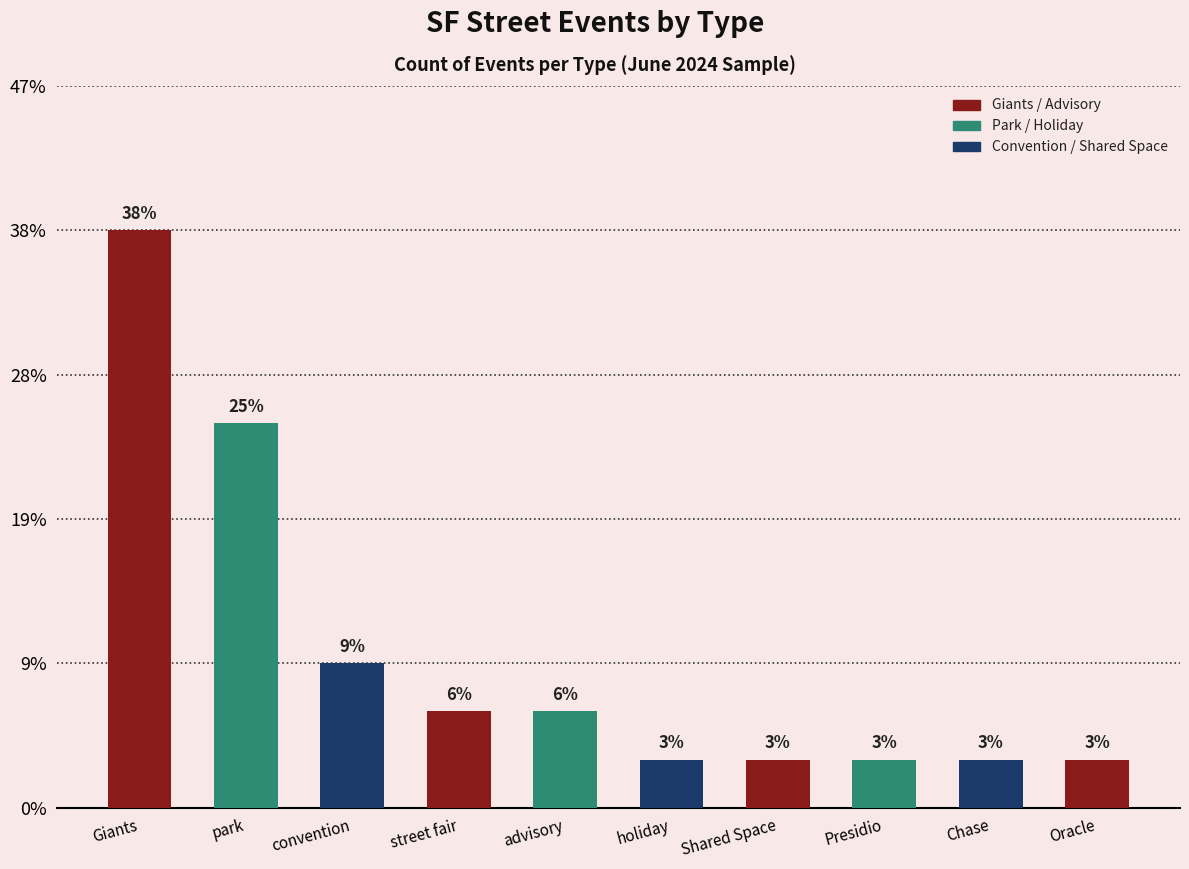

Does the chart contain any negative values?

No